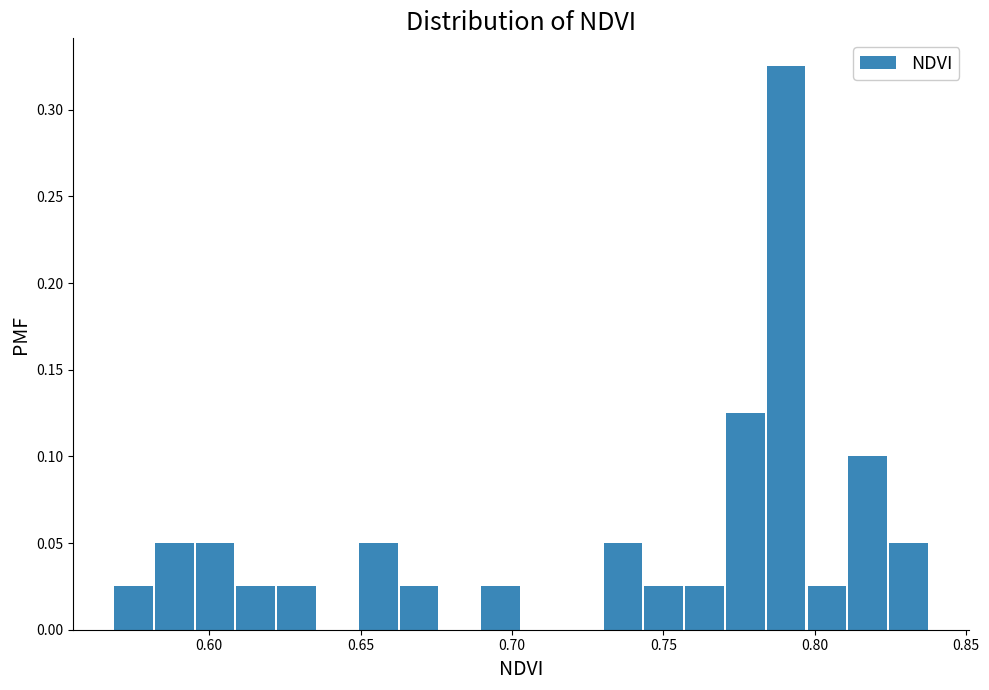

Read against the x-axis, roughly where is the centre of the tallest bar?

0.790